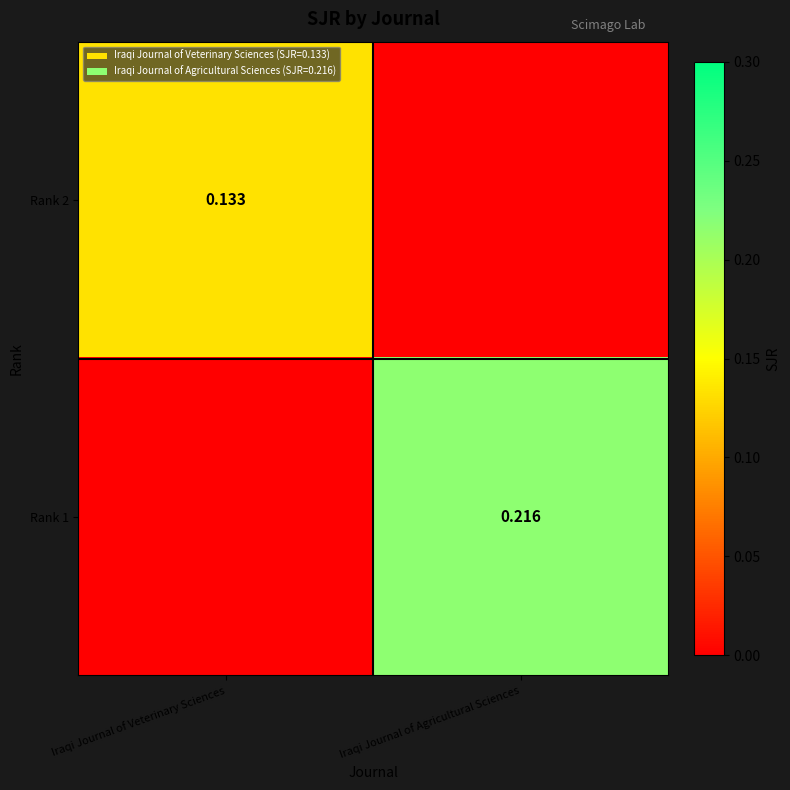

Is the value of Rank 2 at Iraqi Journal of Veterinary Sciences greater than the value of Rank 1 at Iraqi Journal of Agricultural Sciences?

No